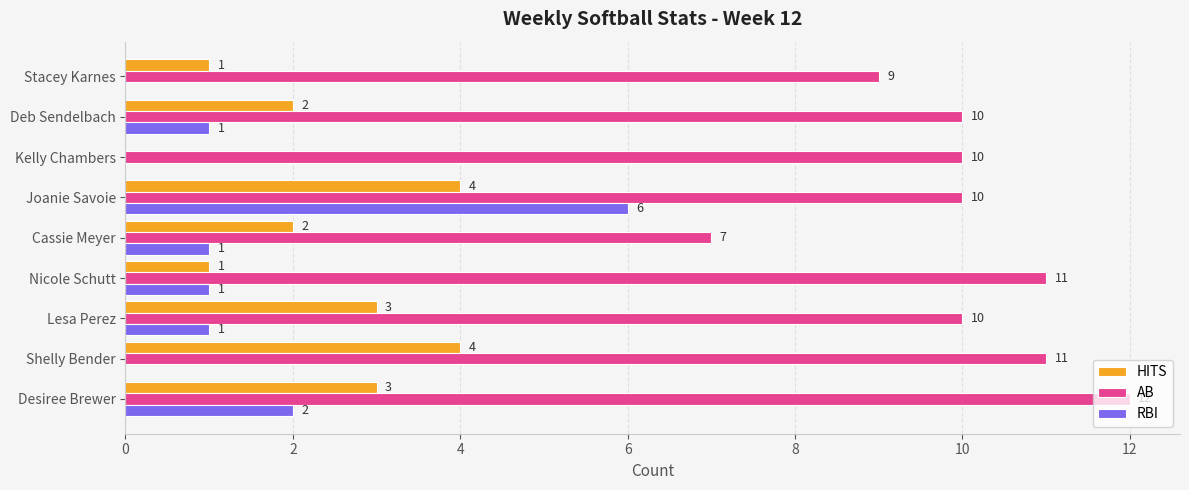

The RBI series shows -4 at Kelly Chambers. True or false?

False